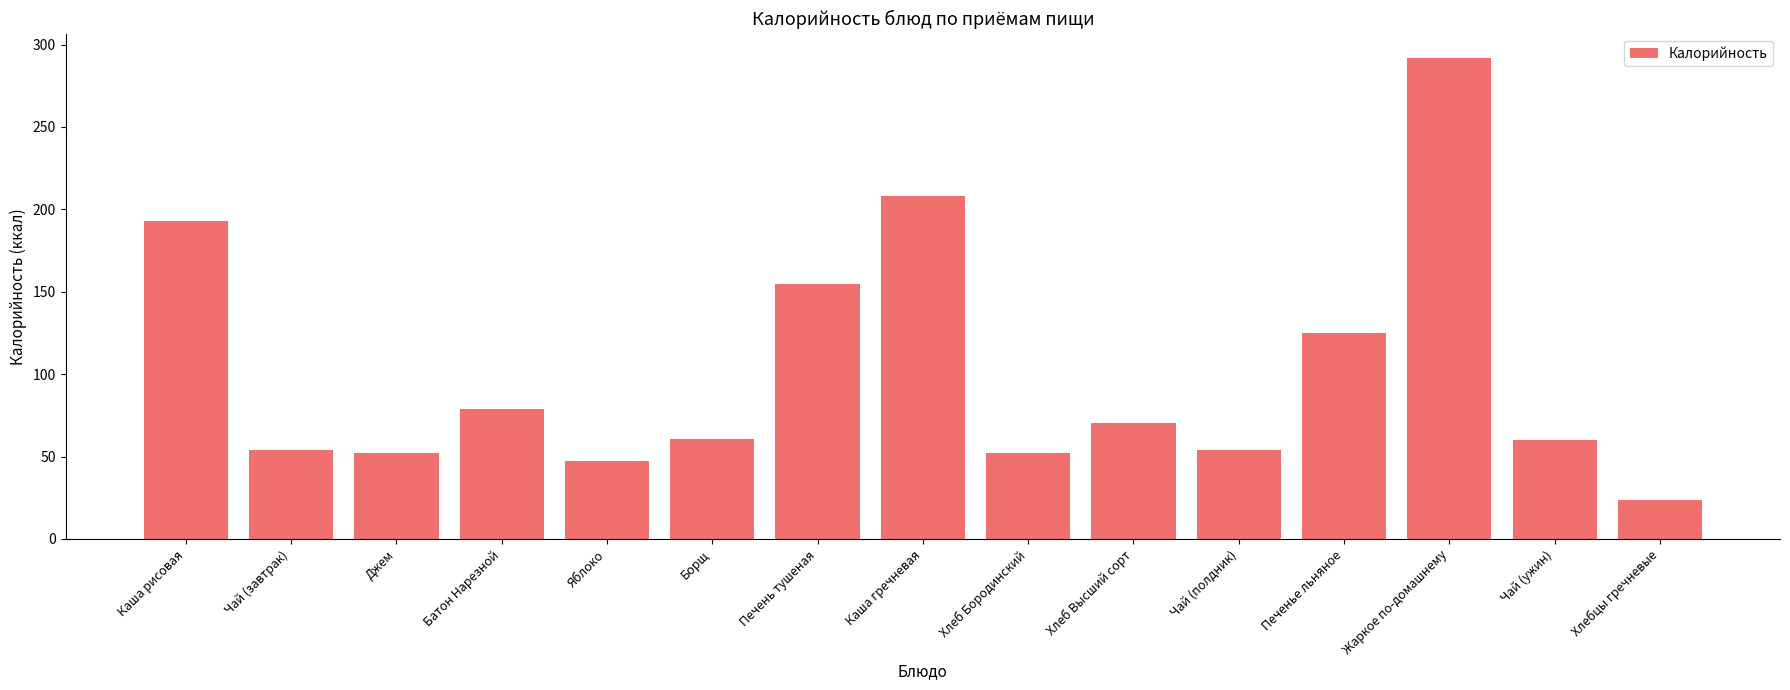

What is the label of the 1st bar from the left?

Каша рисовая